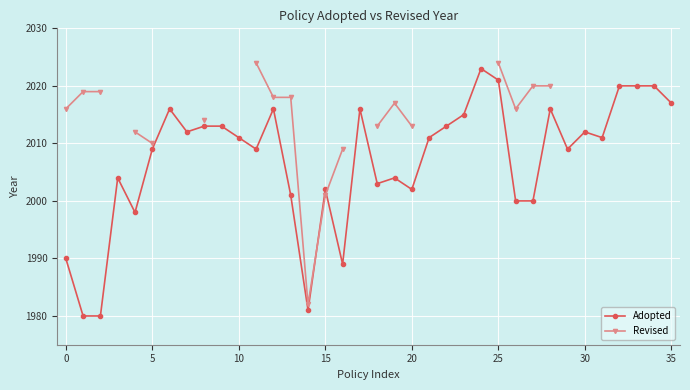

What is the label of the 24th point from the right?

12